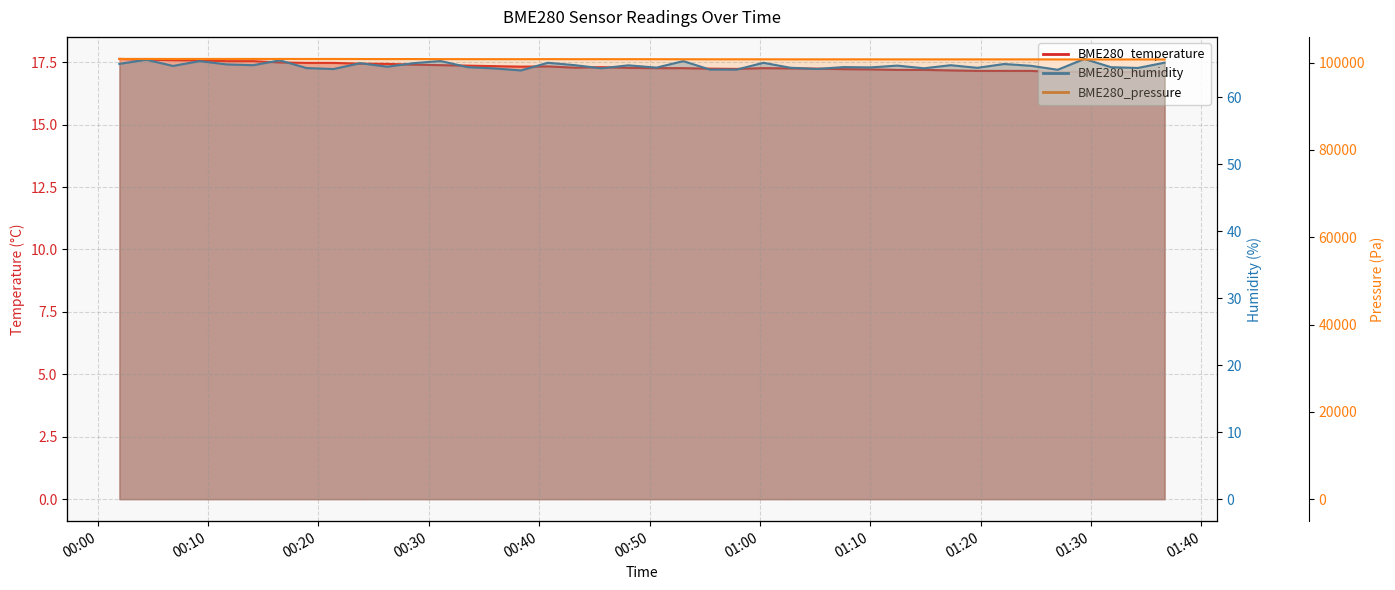

Which series has the largest total across all categories?

BME280_pressure